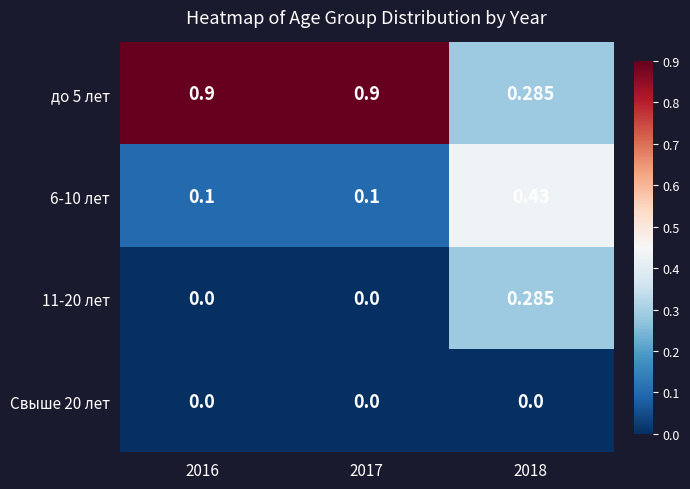

Is the value of Свыше 20 лет at 2018 greater than the value of 6-10 лет at 2017?

No